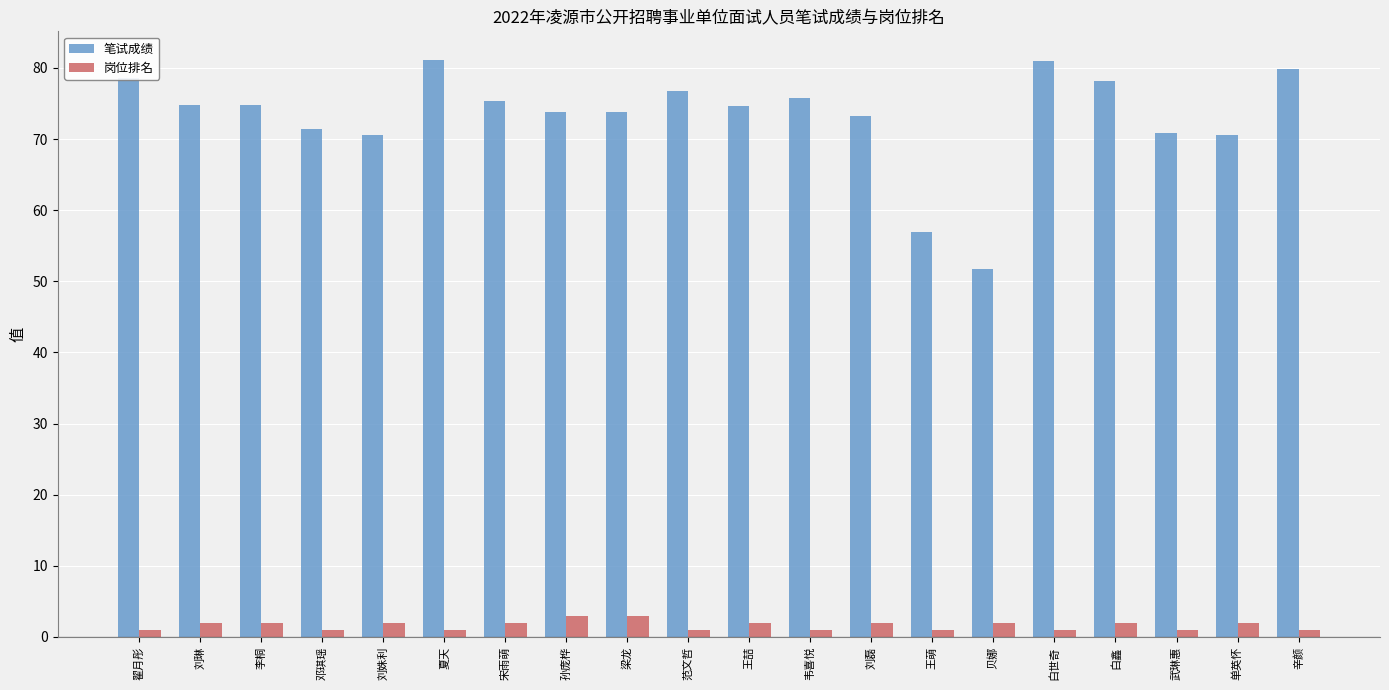

What is the difference between the second highest and minimum values in the 岗位排名 series?

2.0